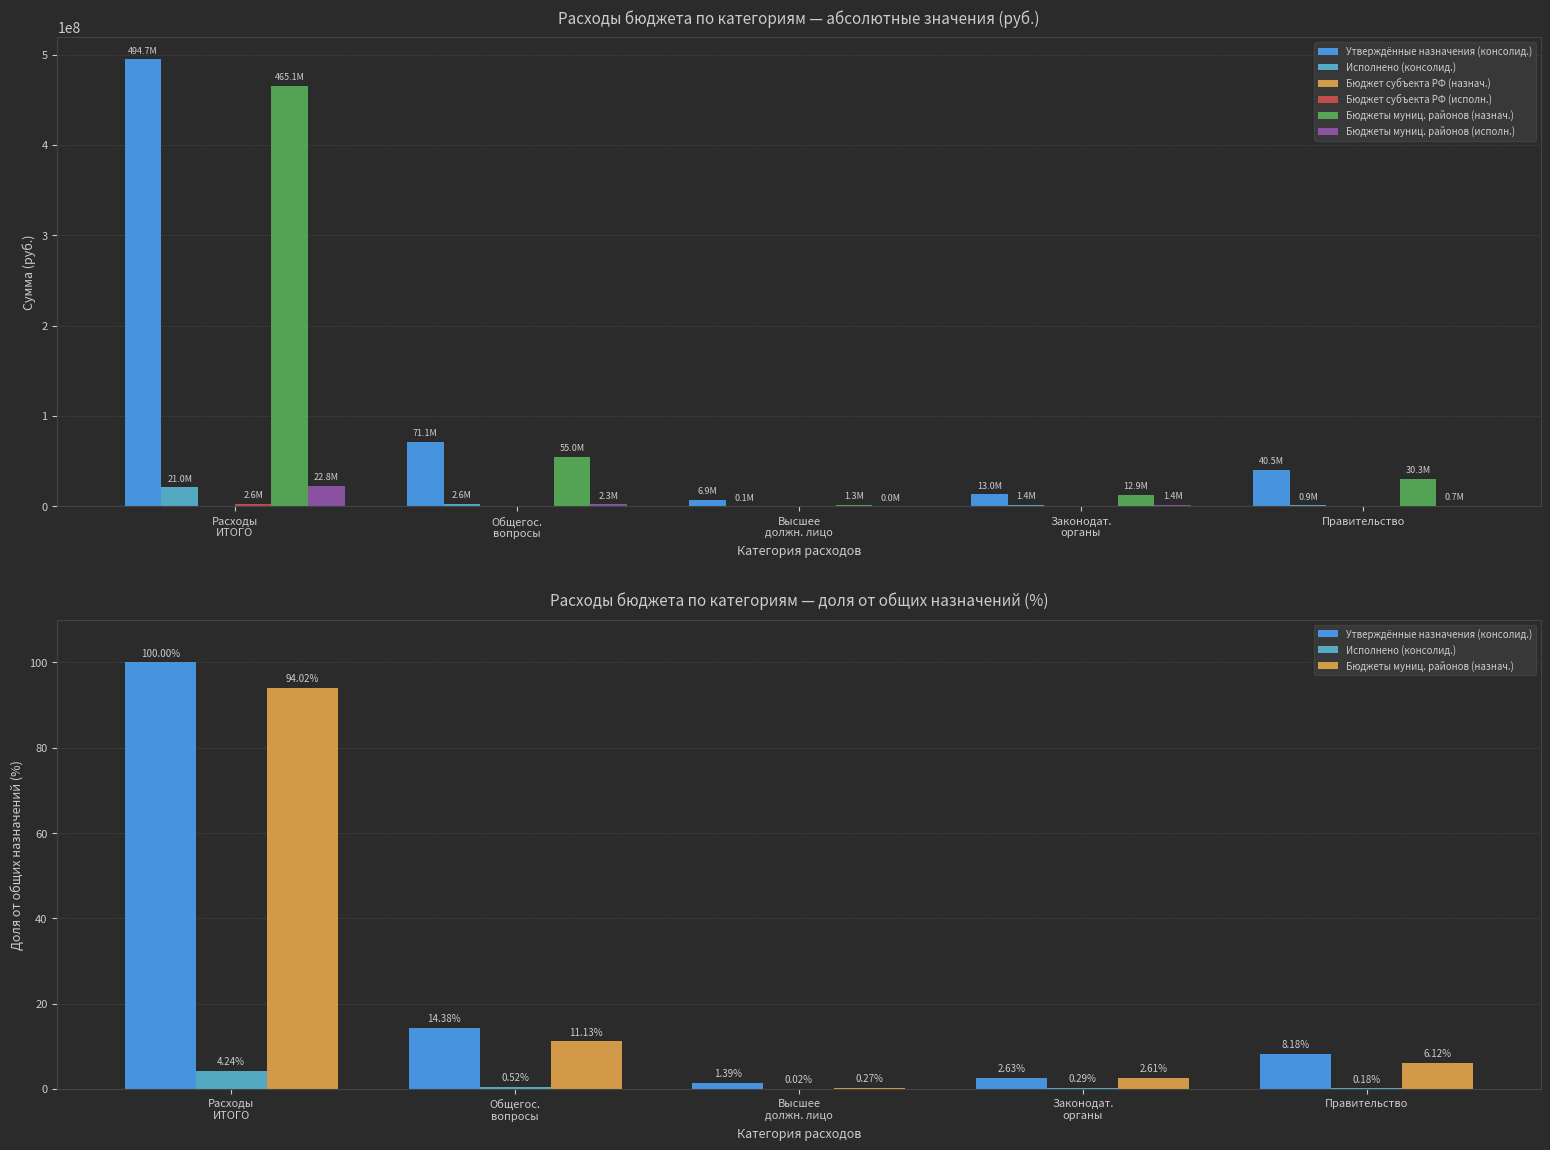

At which category does the chart reach its peak across all series?

Расходы
ИТОГО